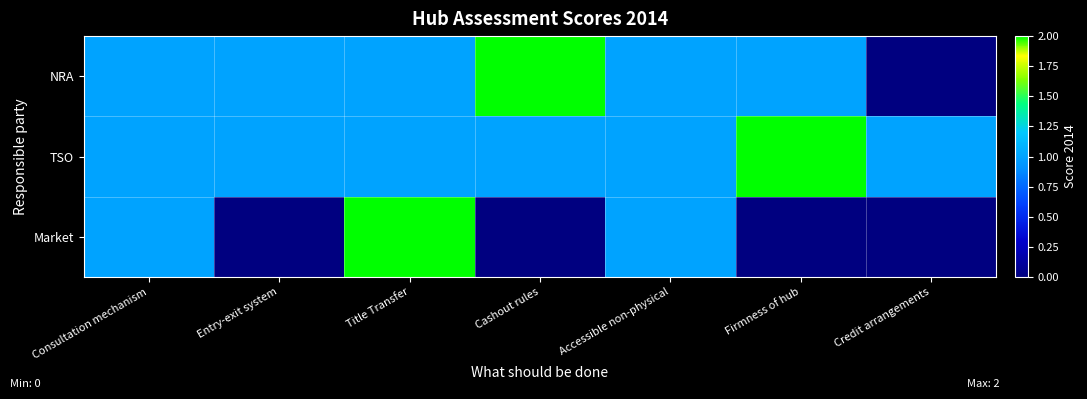

What is the spread (max minus min) of values at Credit arrangements?

1